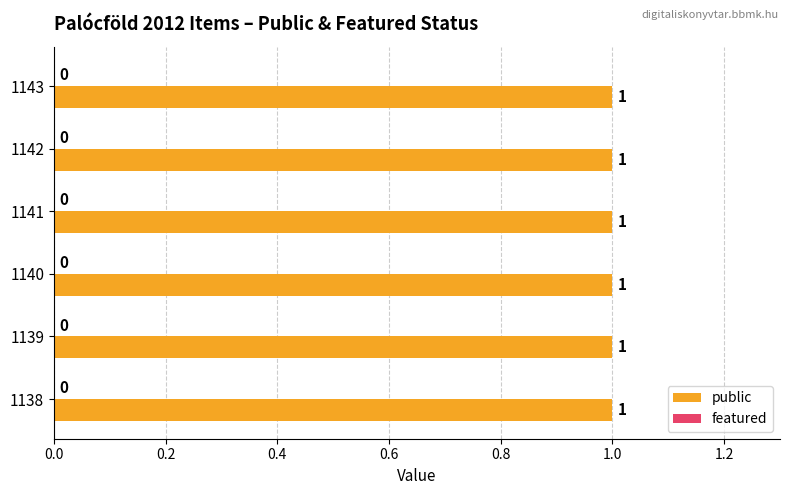

Reading left to right, list all the values displayed in this chart.

public: 1138=1	1139=1	1140=1	1141=1	1142=1	1143=1
featured: 1138=0	1139=0	1140=0	1141=0	1142=0	1143=0